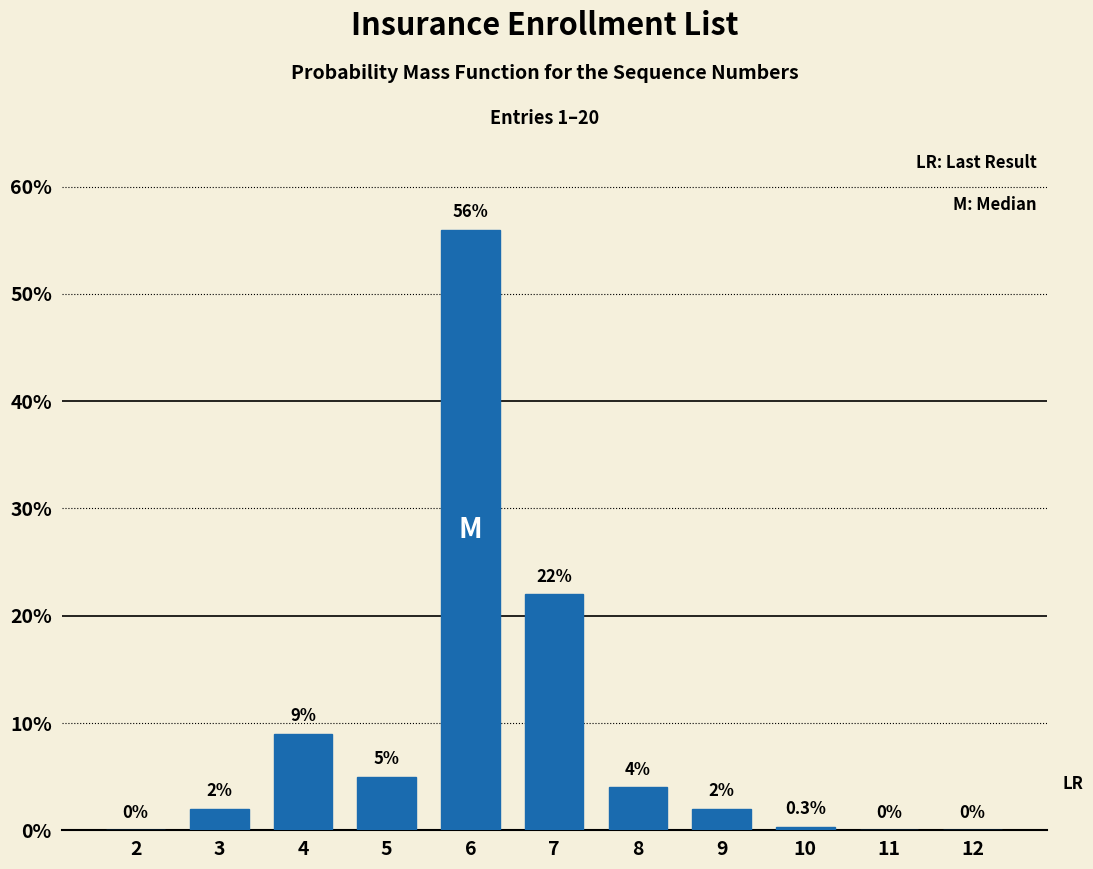

Reading left to right, extract all data points from this chart.

2=0.0	3=2.0	4=9.0	5=5.0	6=56.0	7=22.0	8=4.0	9=2.0	10=0.3	11=0.0	12=0.0